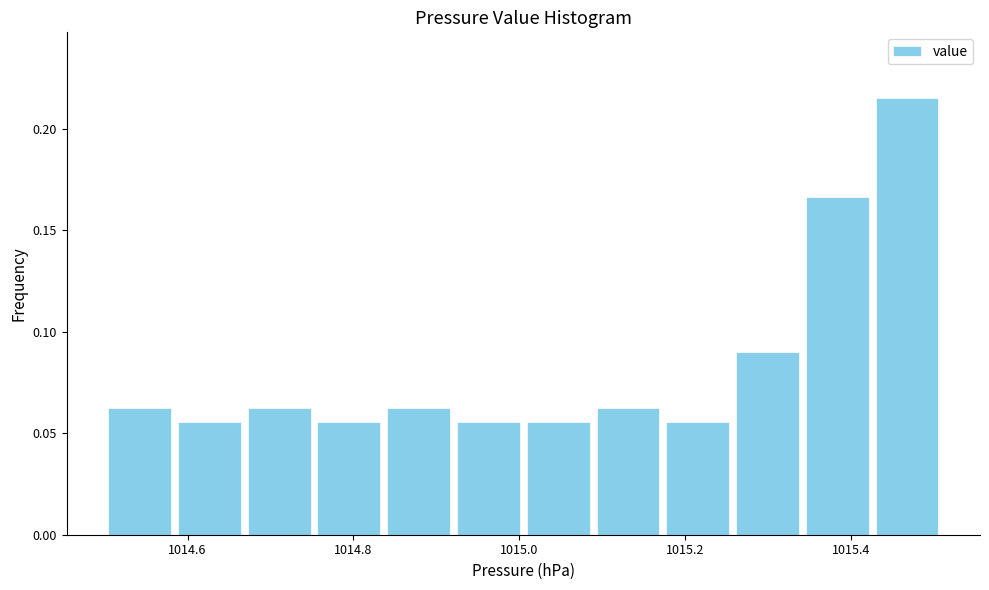

Reading left to right, list every bar in this chart as the range it spans on the x-axis followed by its height. Neither the bar edges nor the heights are printed on the chart, so give them approximately, as read against the axes.

1014.50 to 1014.58: 0.065
1014.58 to 1014.66: 0.055
1014.66 to 1014.76: 0.065
1014.76 to 1014.84: 0.055
1014.84 to 1014.92: 0.065
1014.92 to 1015.00: 0.055
1015.00 to 1015.08: 0.055
1015.08 to 1015.18: 0.065
1015.18 to 1015.26: 0.055
1015.26 to 1015.34: 0.090
1015.34 to 1015.42: 0.165
1015.42 to 1015.52: 0.215